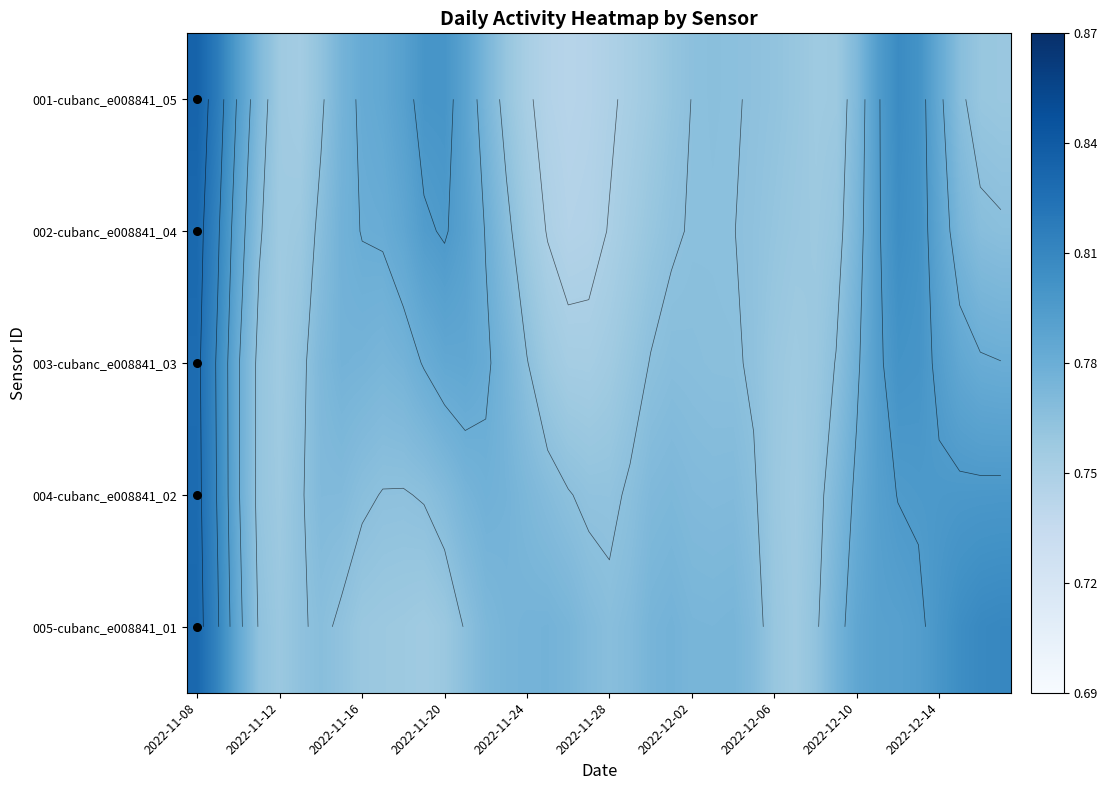

How many categories are shown in the chart?

40